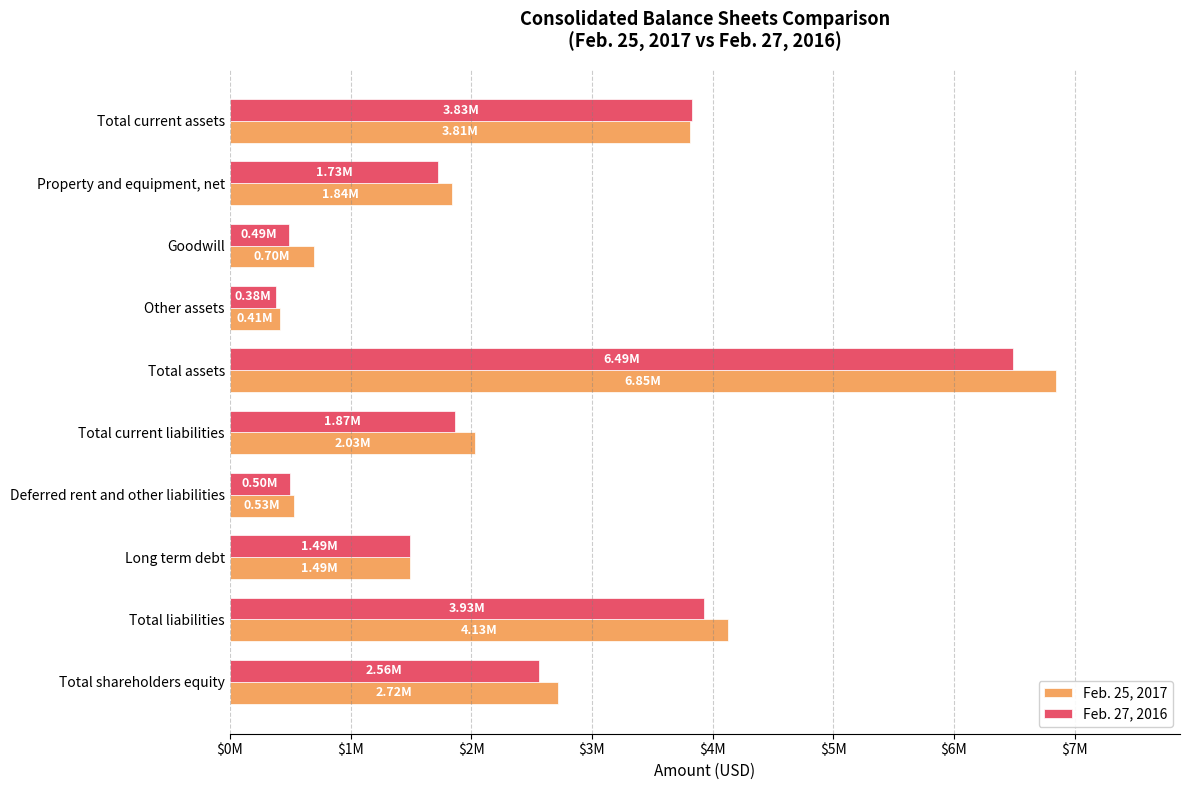

How many data points in Feb. 25, 2017 are less than 2032501?

5